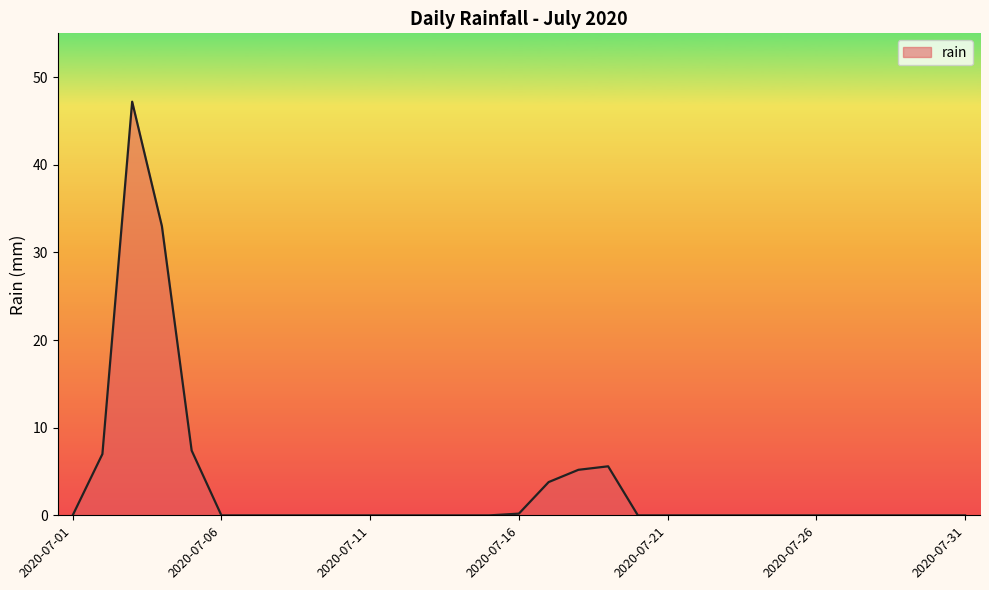

What is the difference between the maximum and minimum values?

47.2